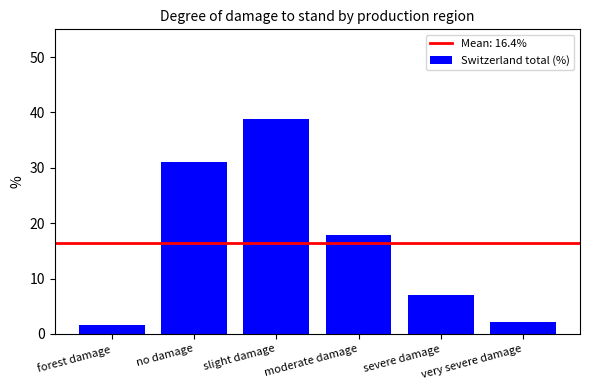

How many distinct data groups are displayed?

1